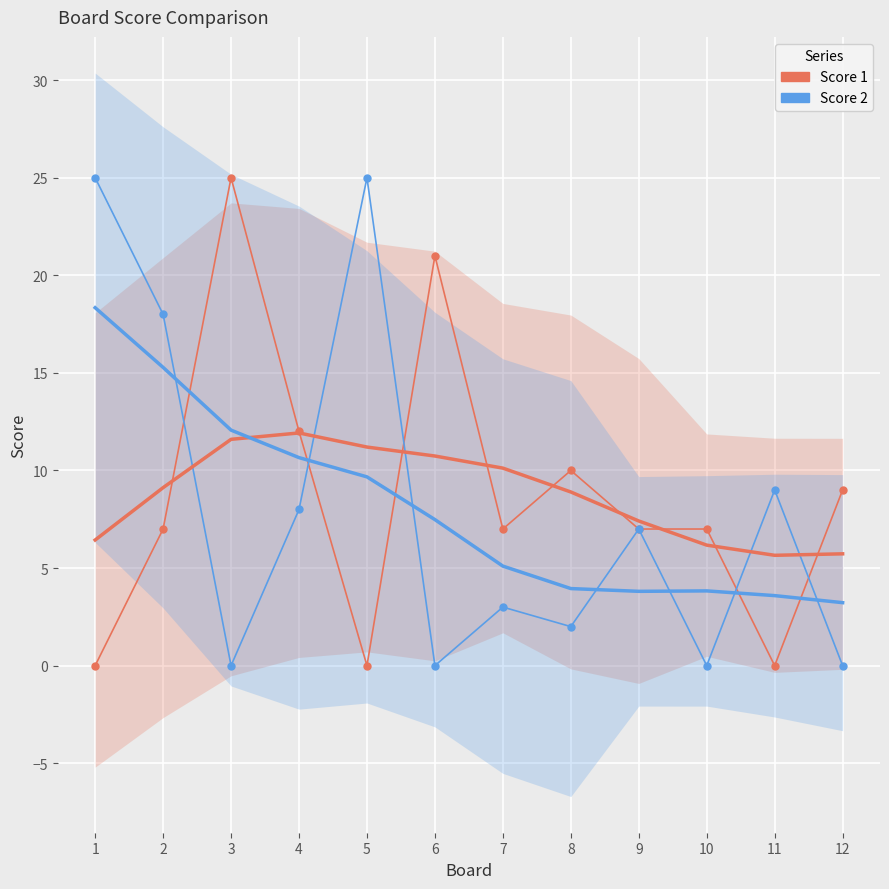

Reading left to right, transcribe all the data shown in this chart.

Score 1: 0	7	25	12	0	21	7	10	7	7	0	9
Score 2: 25	18	0	8	25	0	3	2	7	0	9	0